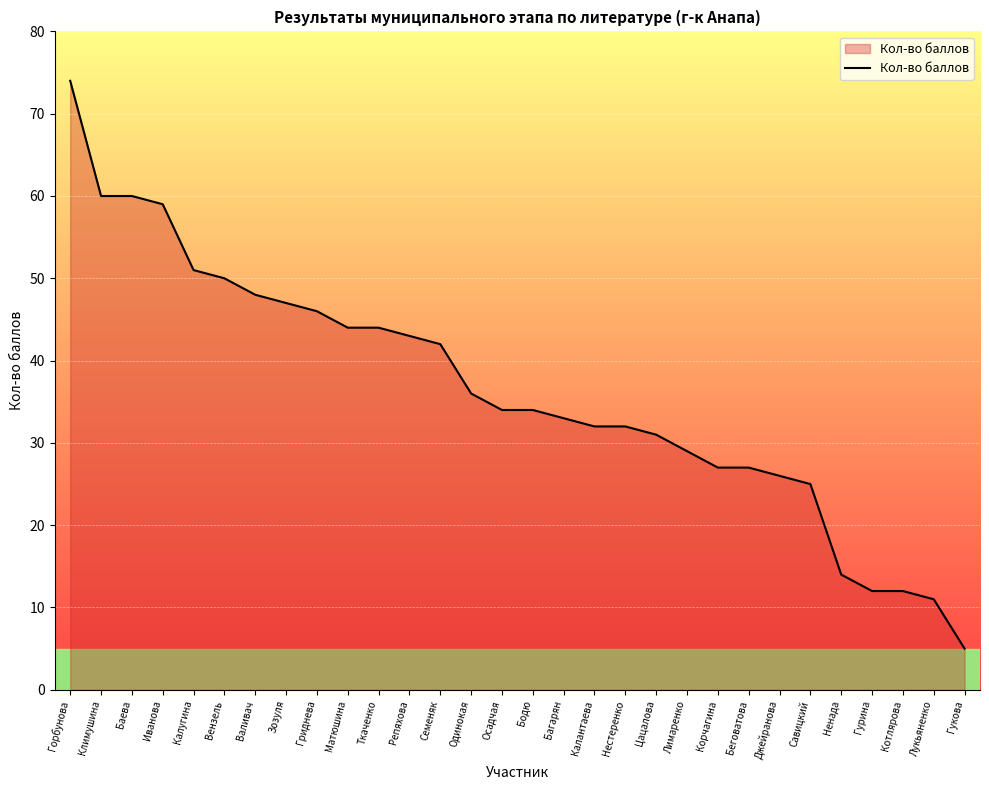

What position from the right is Бодю?

15